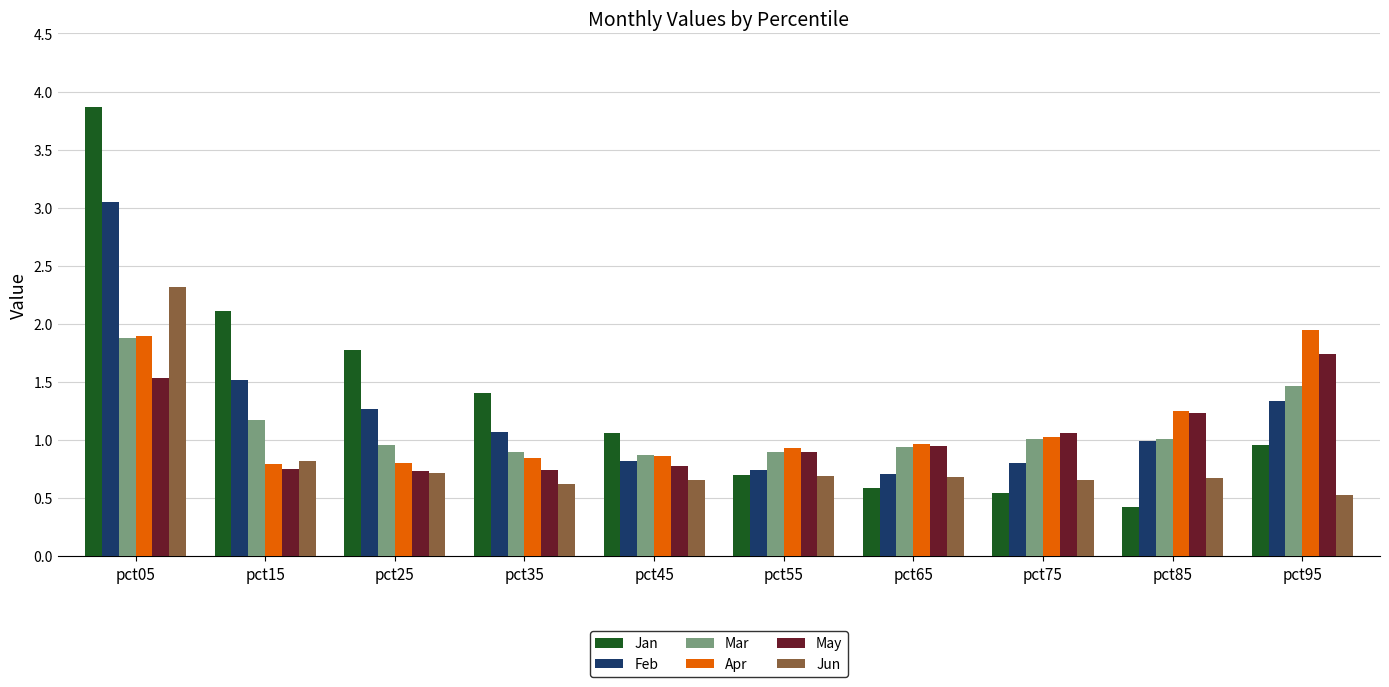

What is the difference between the second highest and minimum values in the Mar series?

0.6